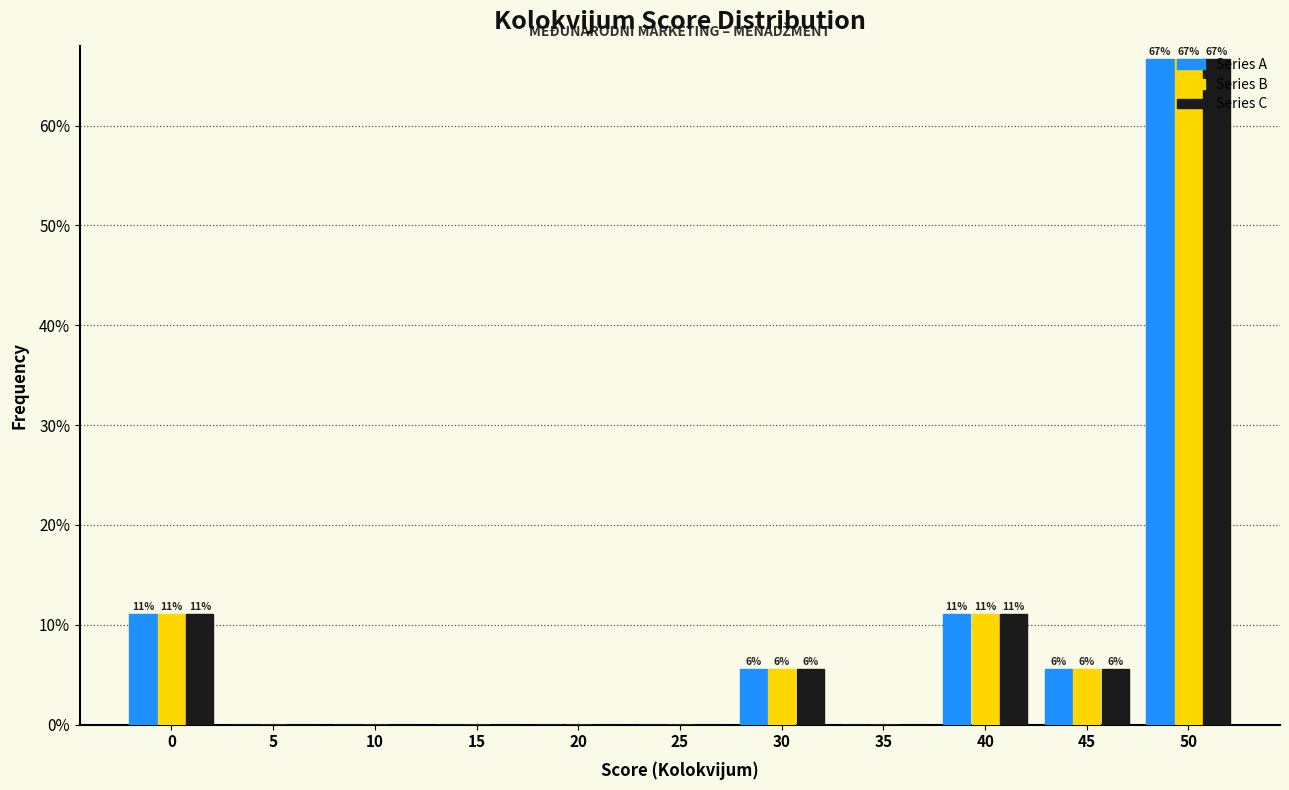

Are the bars horizontal?

No